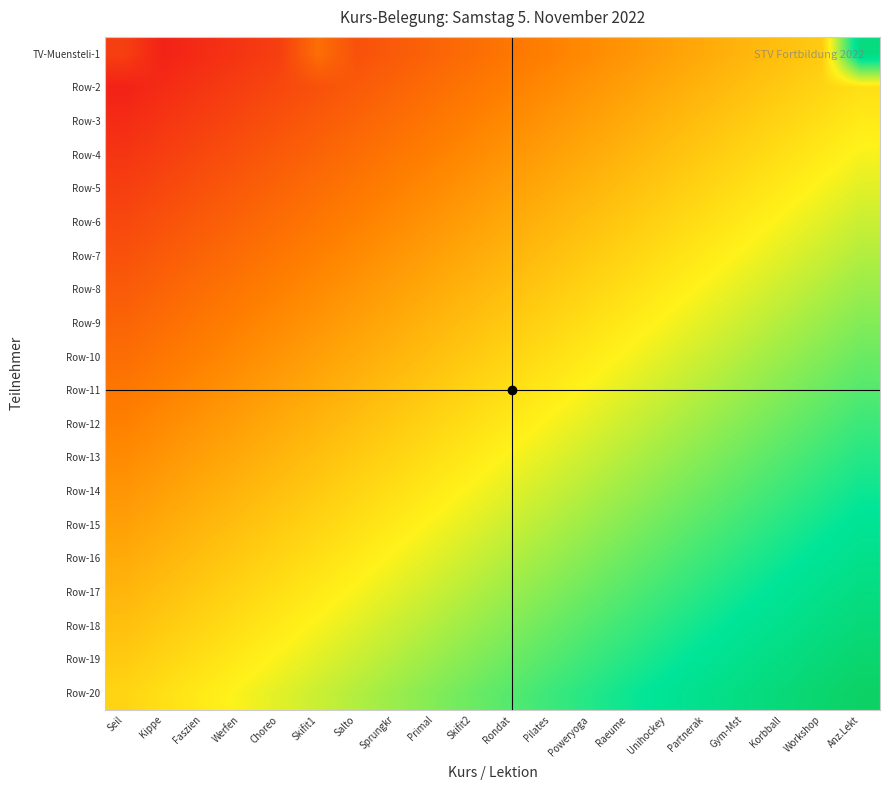

Which series has the largest range (max minus min)?

TV-Muensteli-1